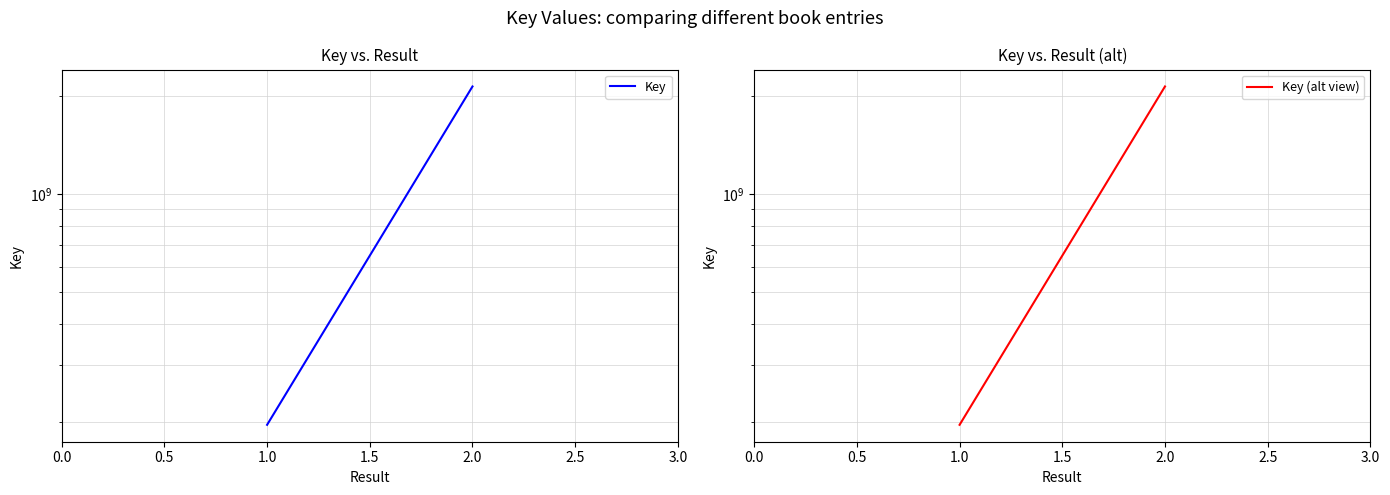

How many Key values are between 196271366 and 2142078079?

2